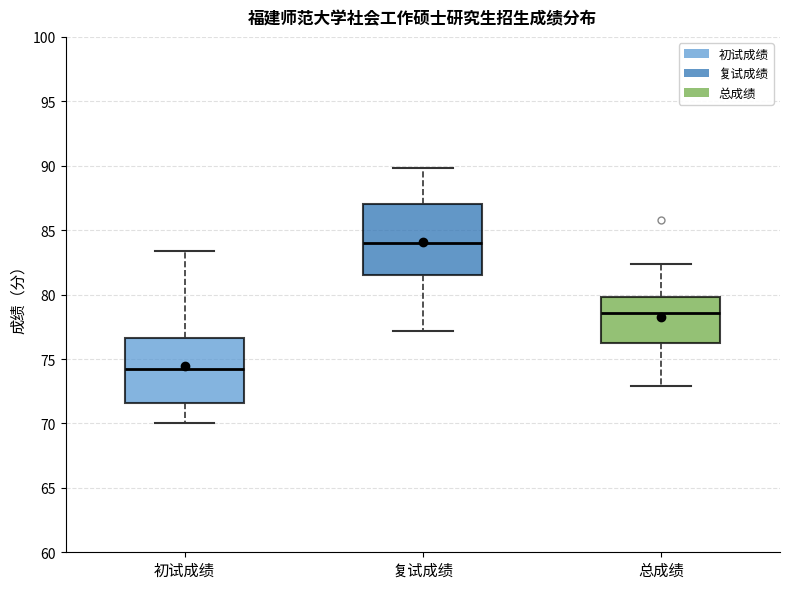

Which box has the lowest median line?

初试成绩